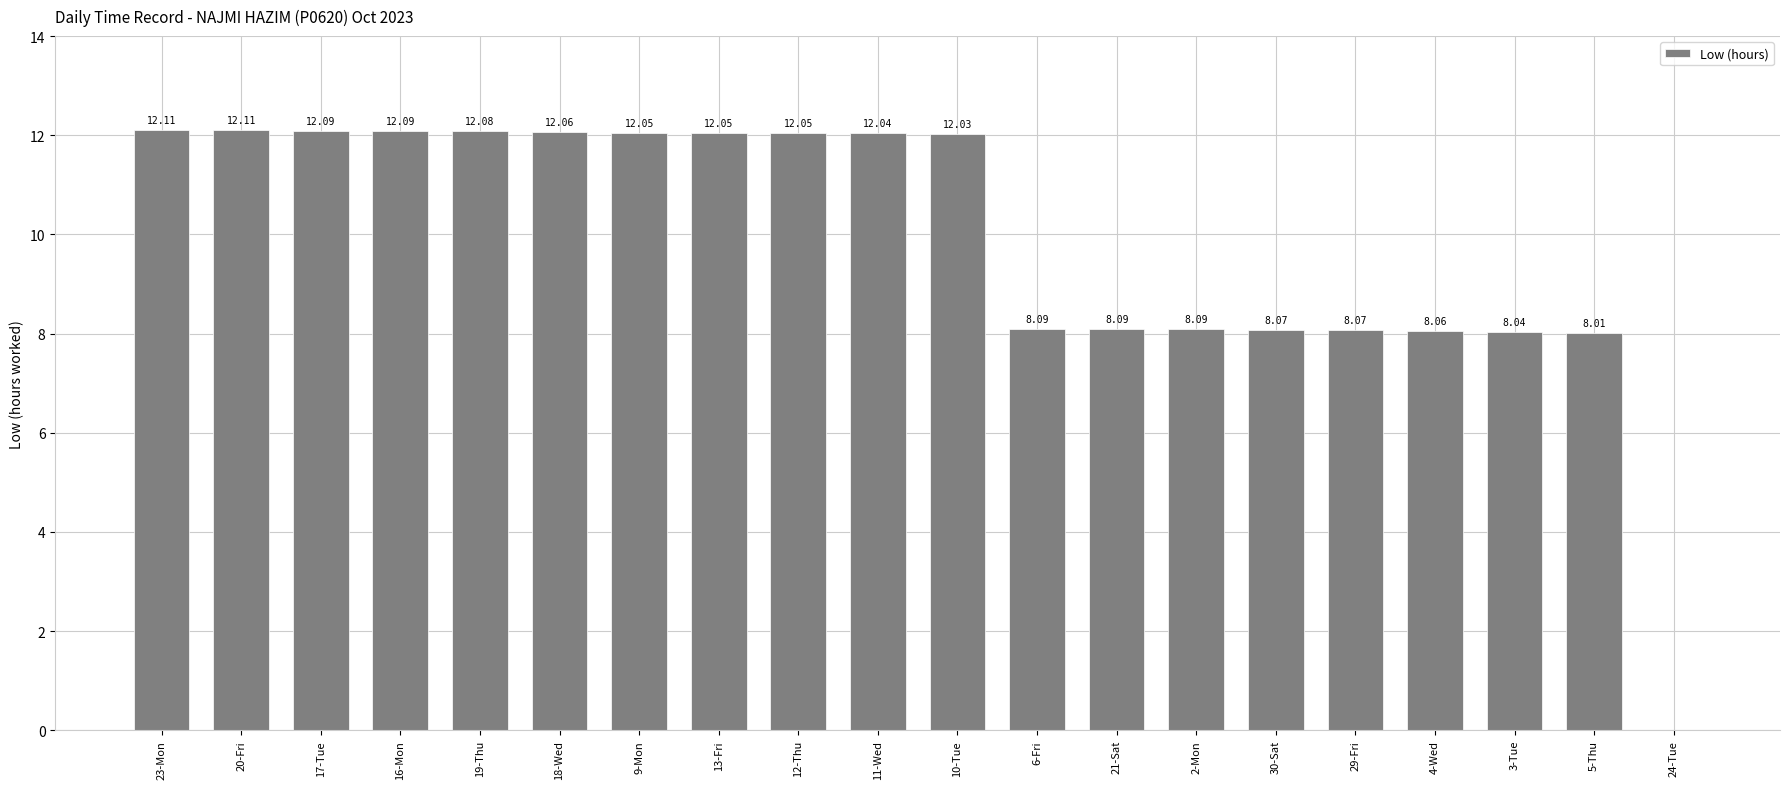

Which has a higher value, 24-Tue or 16-Mon?

16-Mon